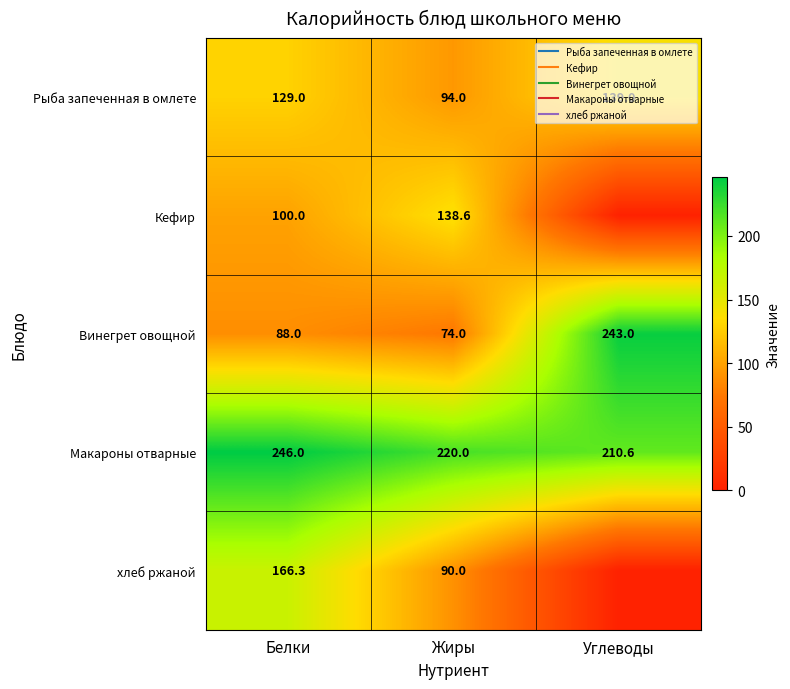

What is the spread (max minus min) of values at Углеводы?

243.0